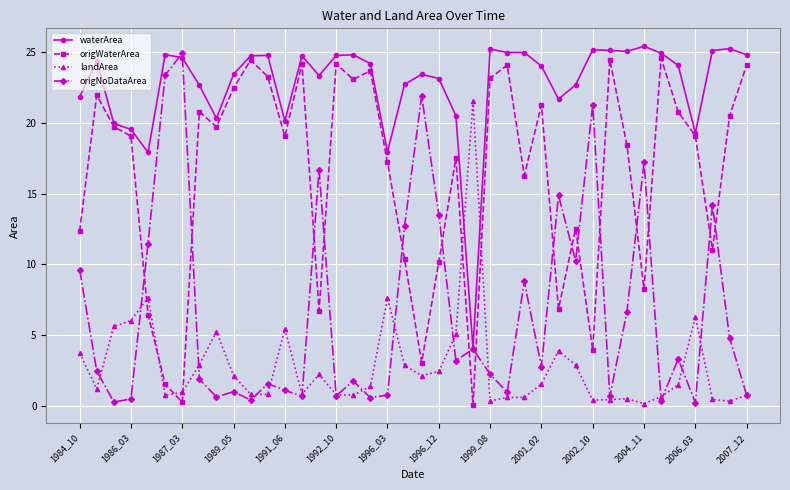

True or false: waterArea has more than 0 points higher than both neighbors.

True